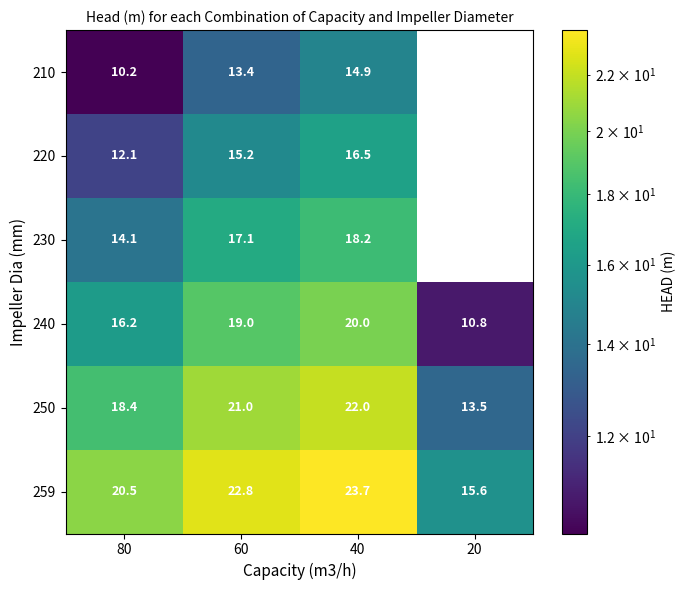

List the labels in order of 240 value, largest first.

40, 60, 80, 20